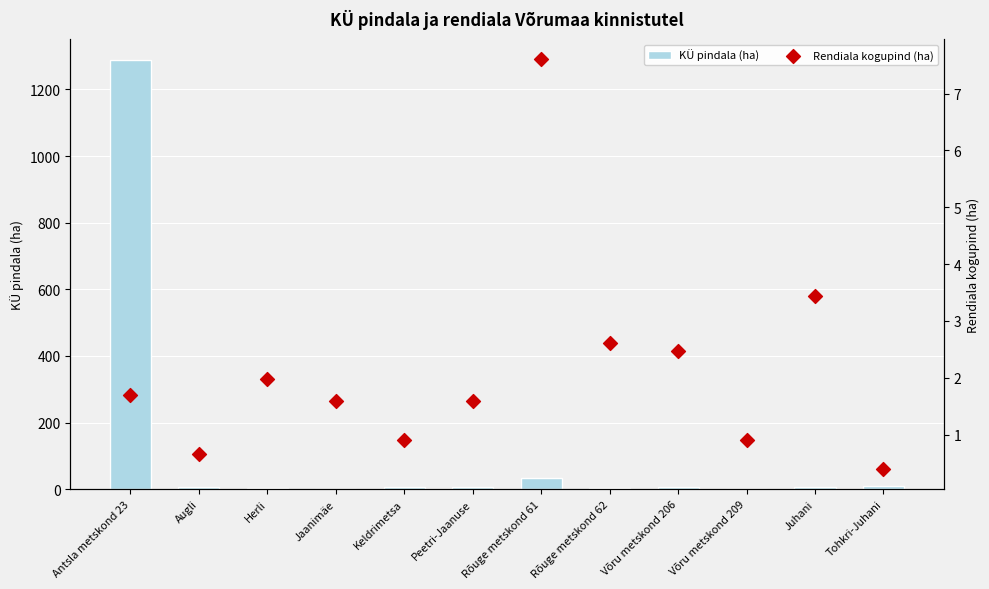

What are all the series names shown in the legend?

KÜ pindala (ha), Rendiala kogupind (ha)